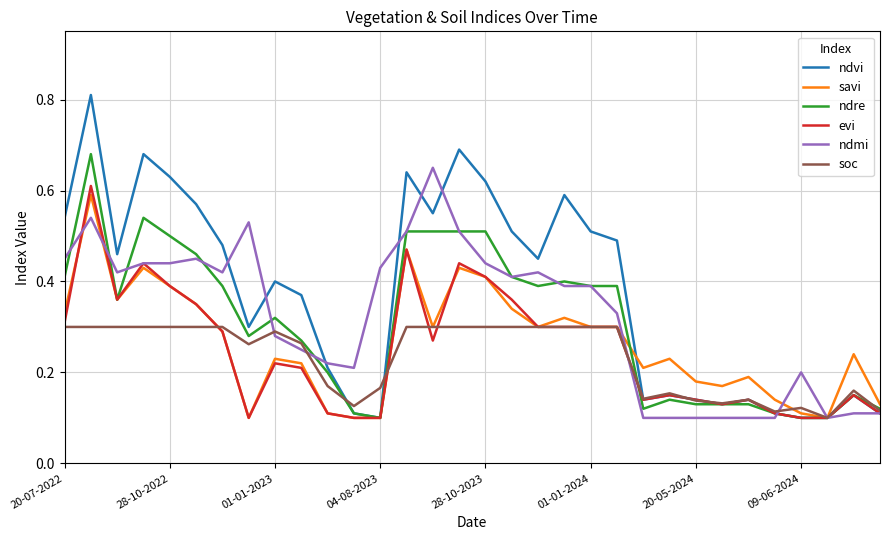

Which series has the largest total across all categories?

ndvi